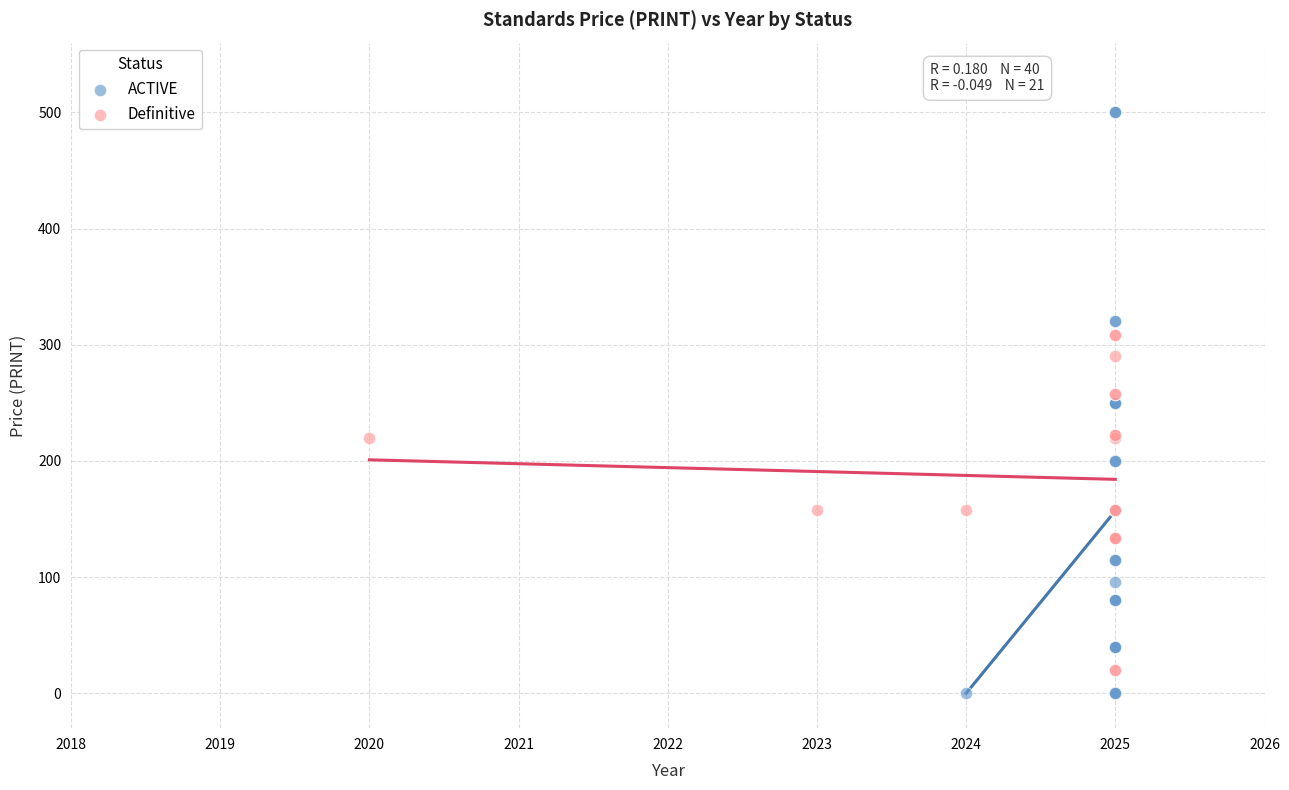

Which series reaches the maximum Y coordinate?

ACTIVE